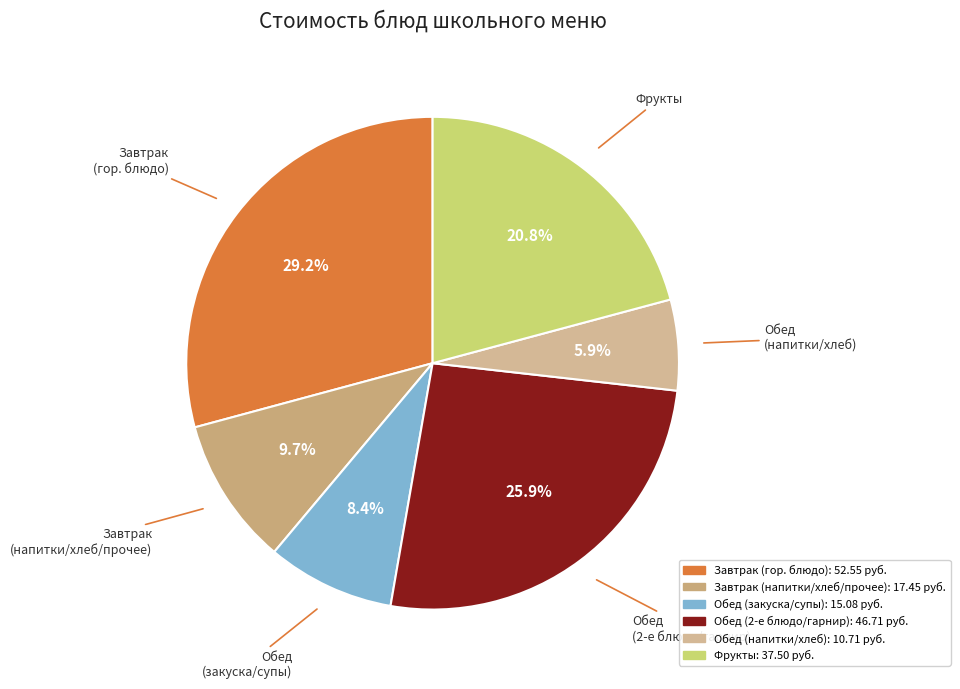

Is there a majority slice in this chart?

No